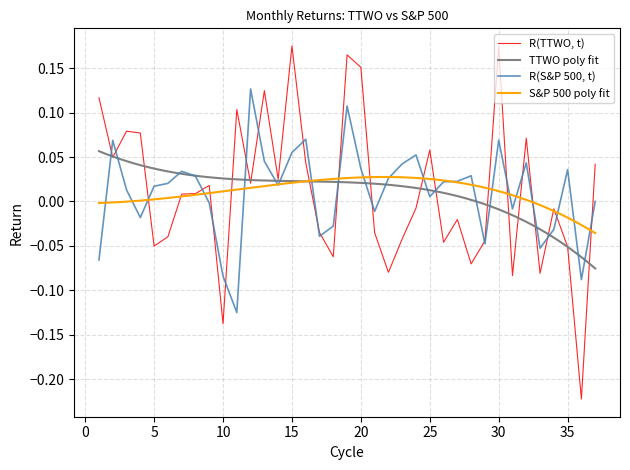

Between 14 and 13, which is larger?

13